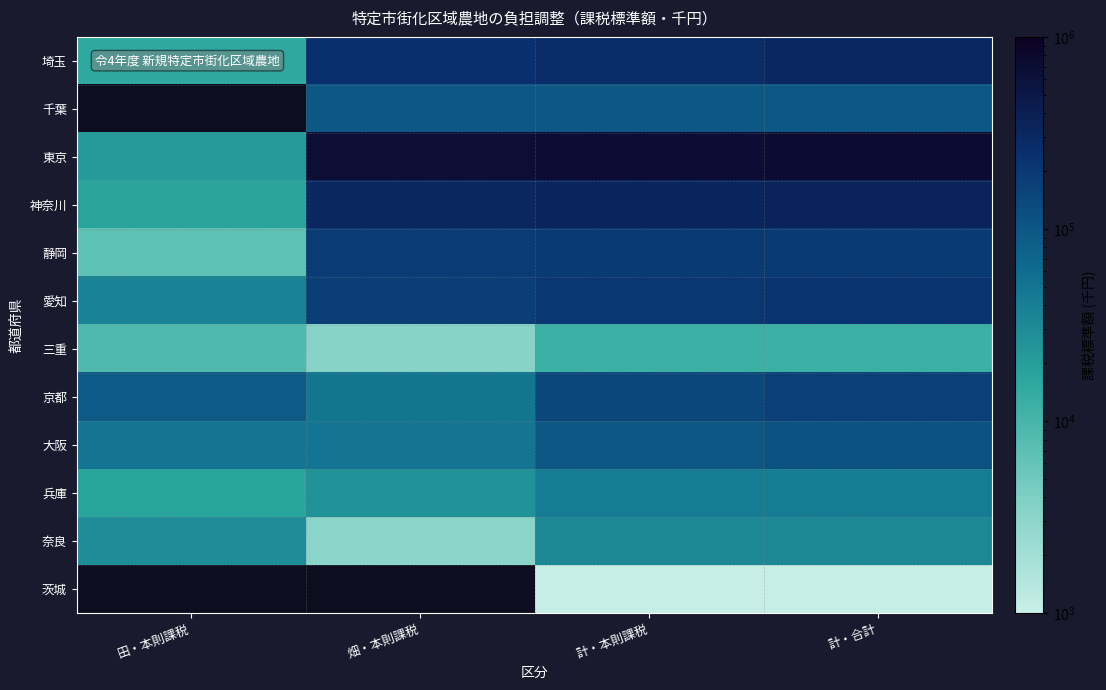

Is it true that 奈良 equals 4367.3 at 畑・本則課税?

False